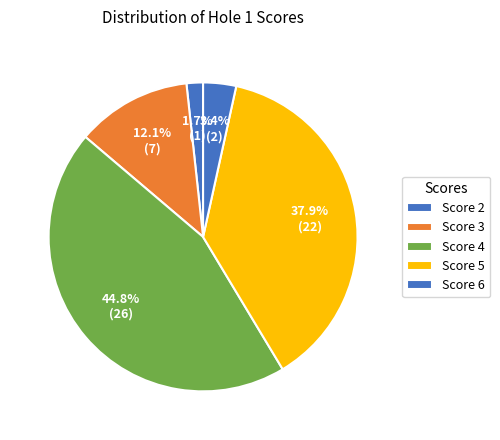

How many segments does this pie chart have?

5